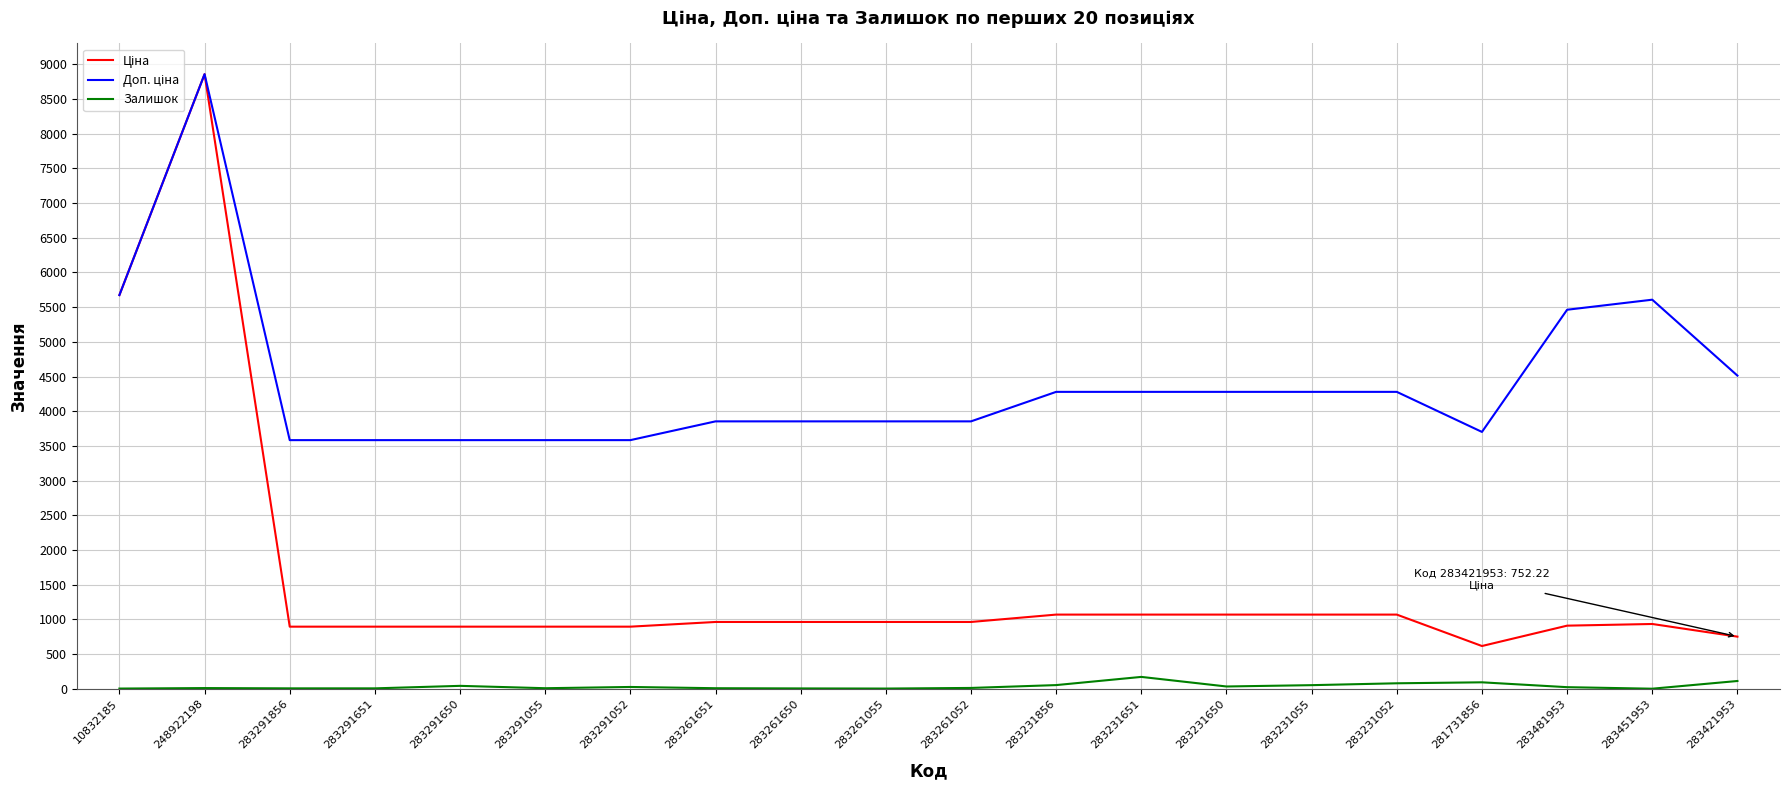

What is the maximum value shown in the chart?

8856.7